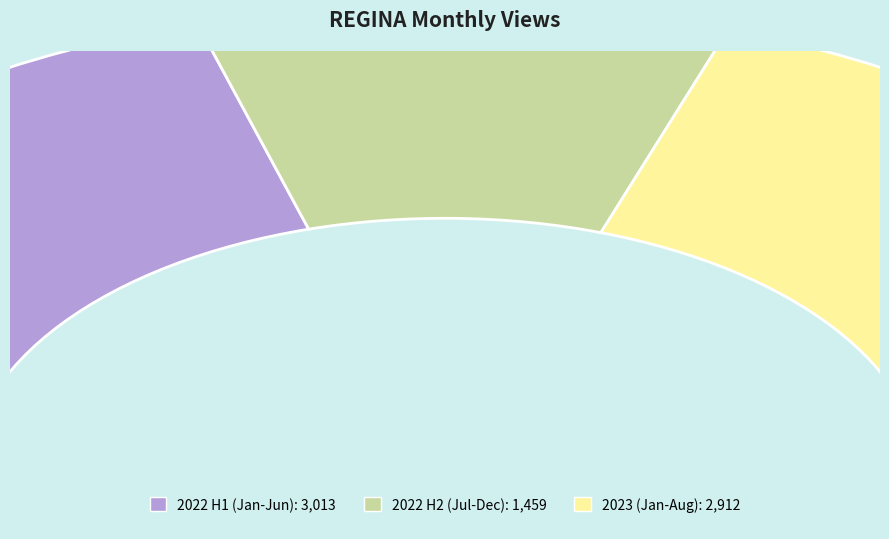

Does 2023-01 account for over 50% of the chart?

No